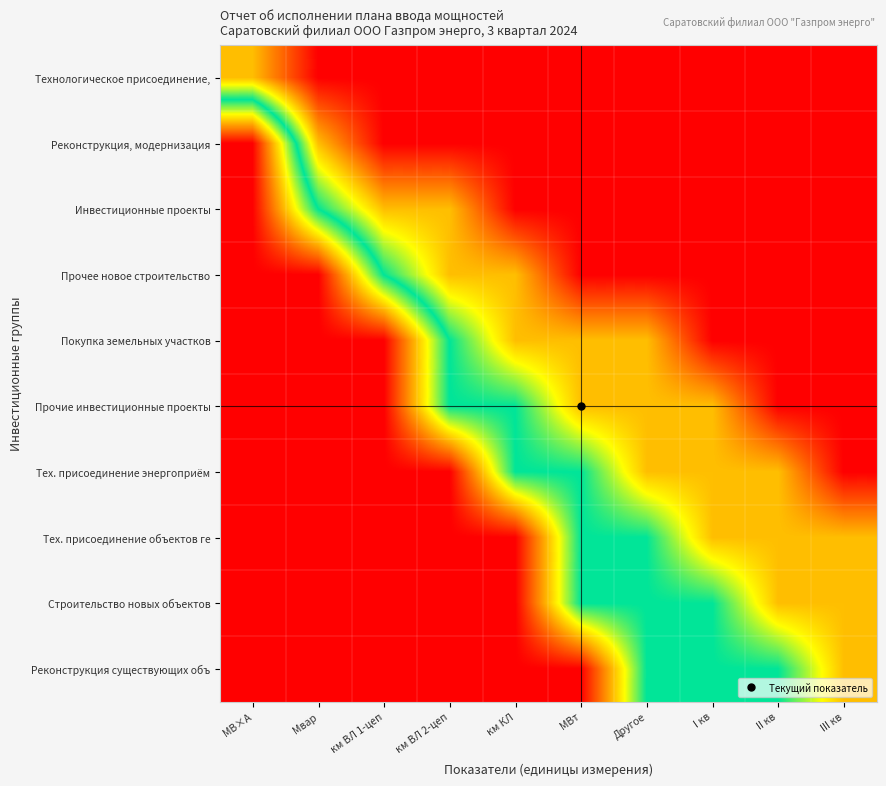

At which category is the sum across all series the highest?

III кв